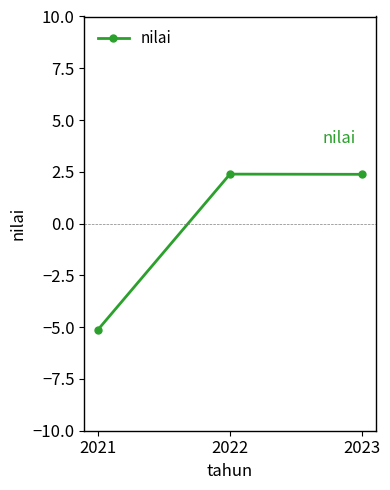

What is the smallest value displayed?

-5.1